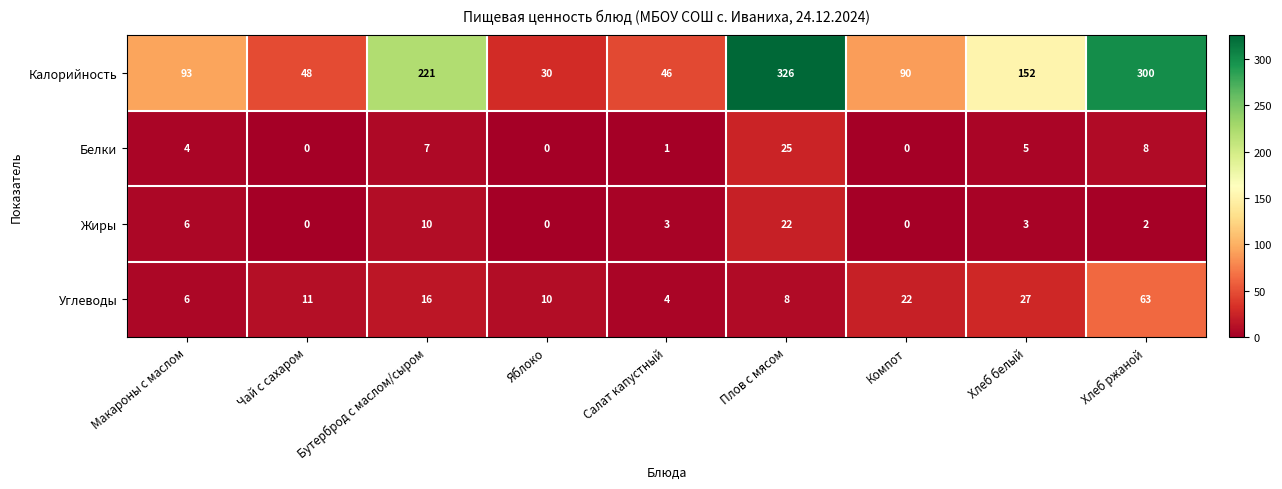

What is the highest value of the Калорийность series?

326